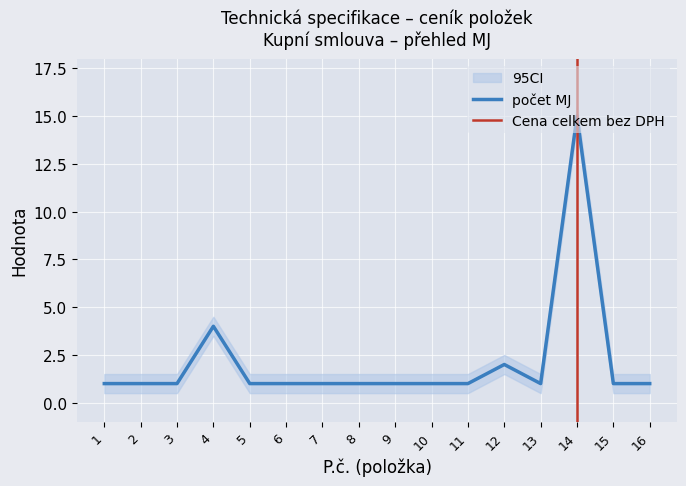

What is the minimum value shown in the chart?

1